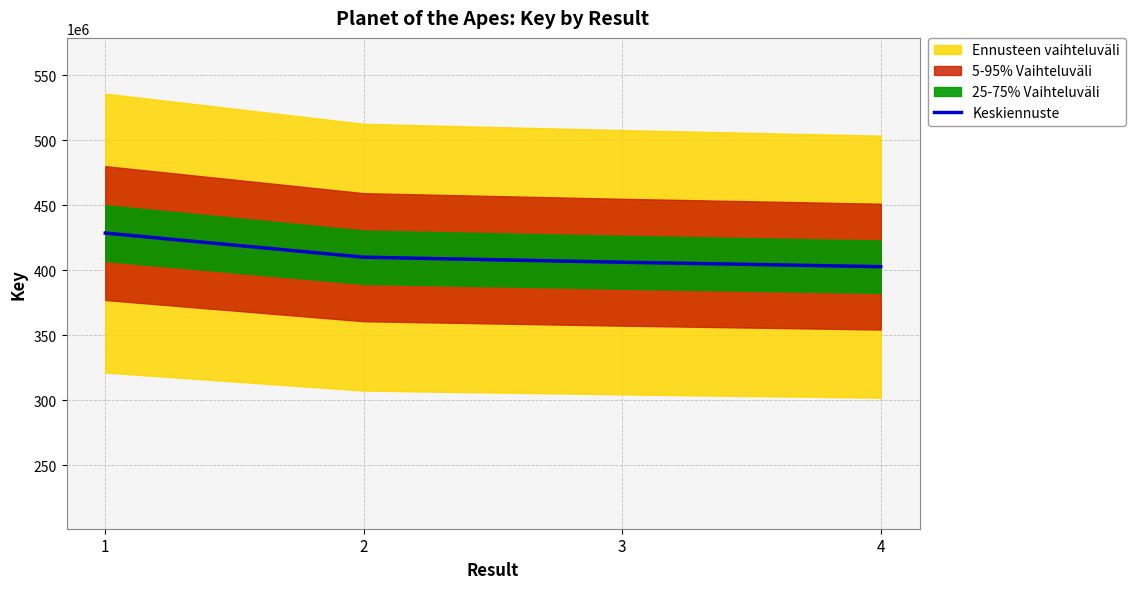

What is the sum of the values at 2 and 4?

812724942